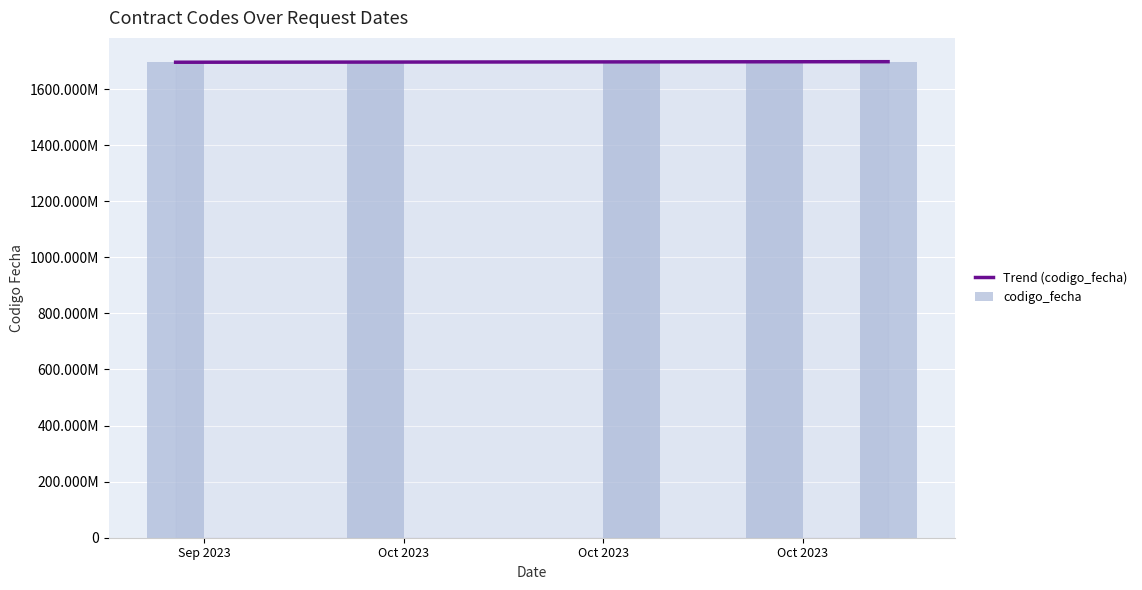

What is the maximum value shown in the chart?

1697821144